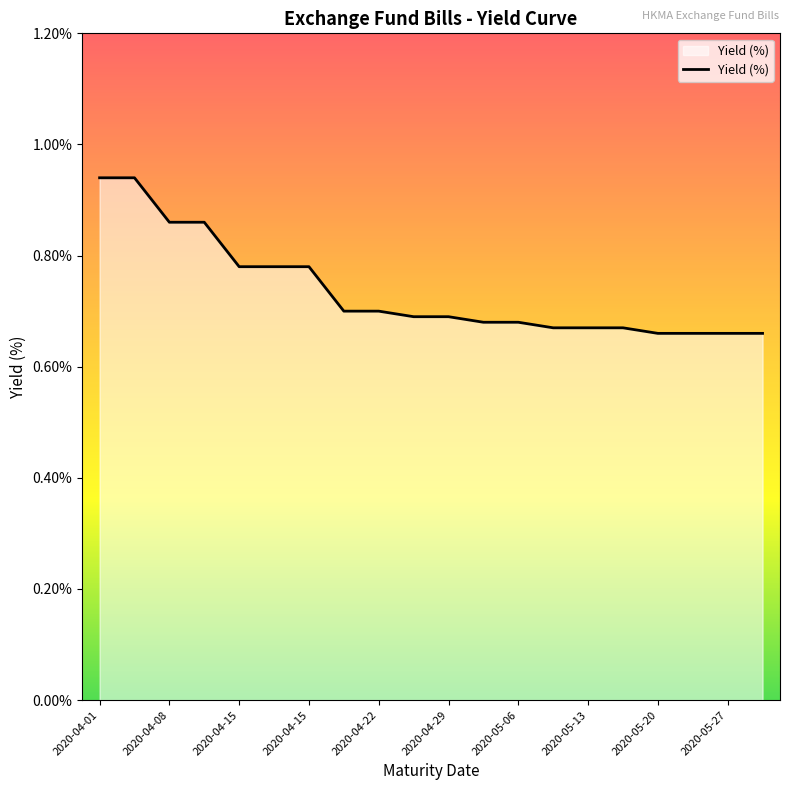

What is the difference between the maximum and minimum values?

0.3